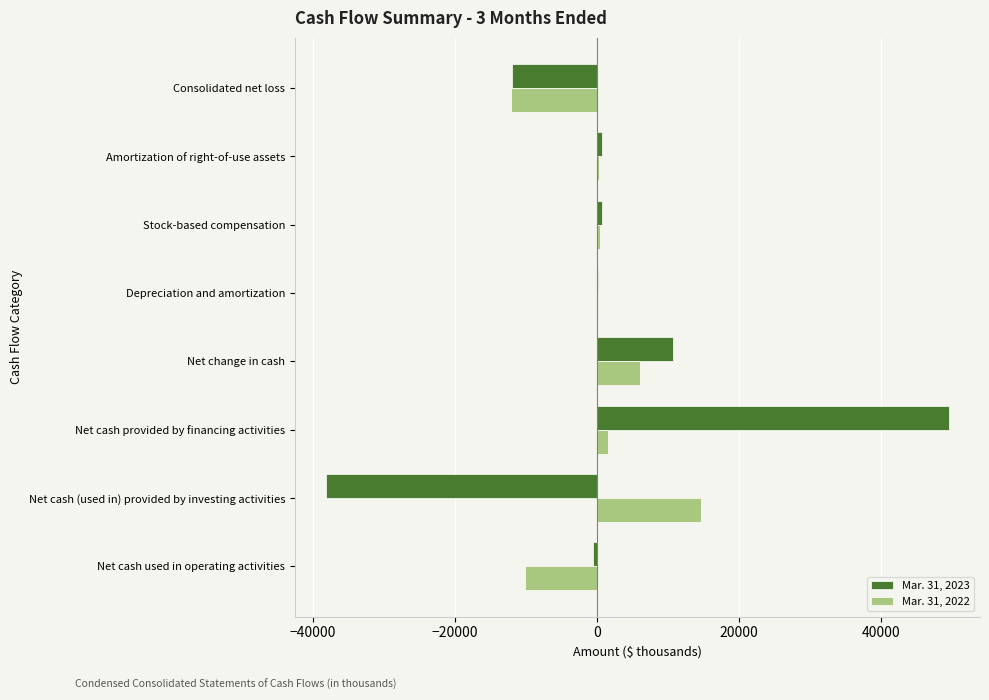

True or false: Mar. 31, 2022 has a value of -12154 at Consolidated net loss.

True